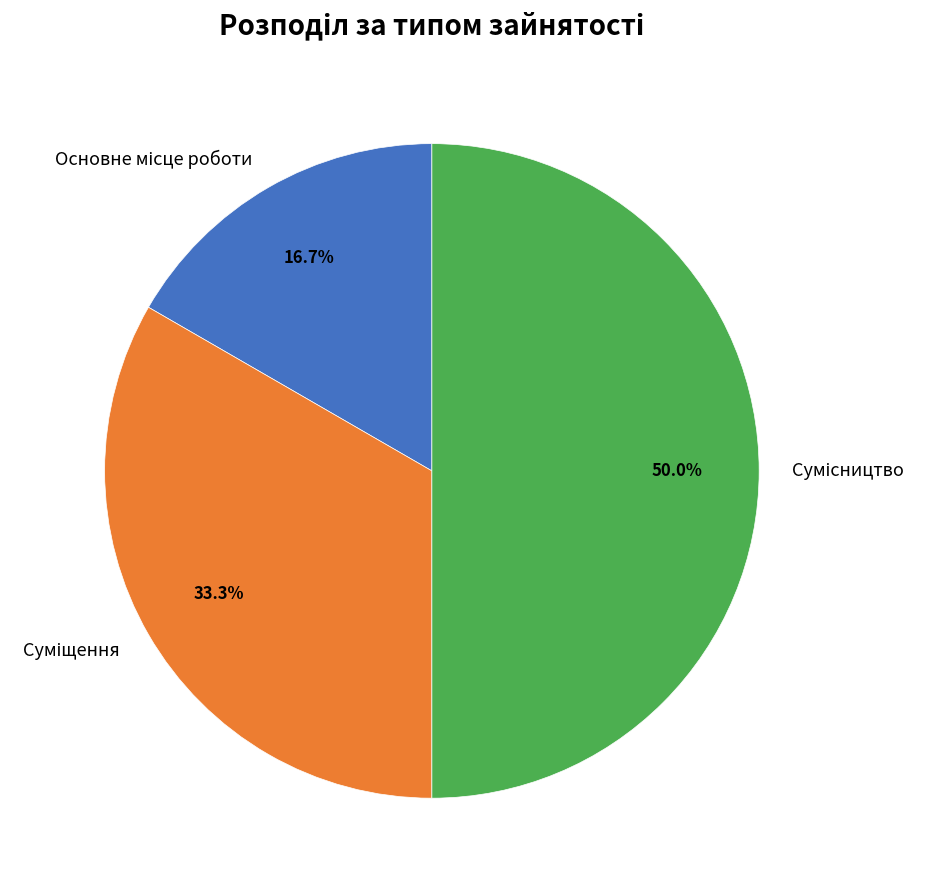

How many slices are in this pie chart?

3